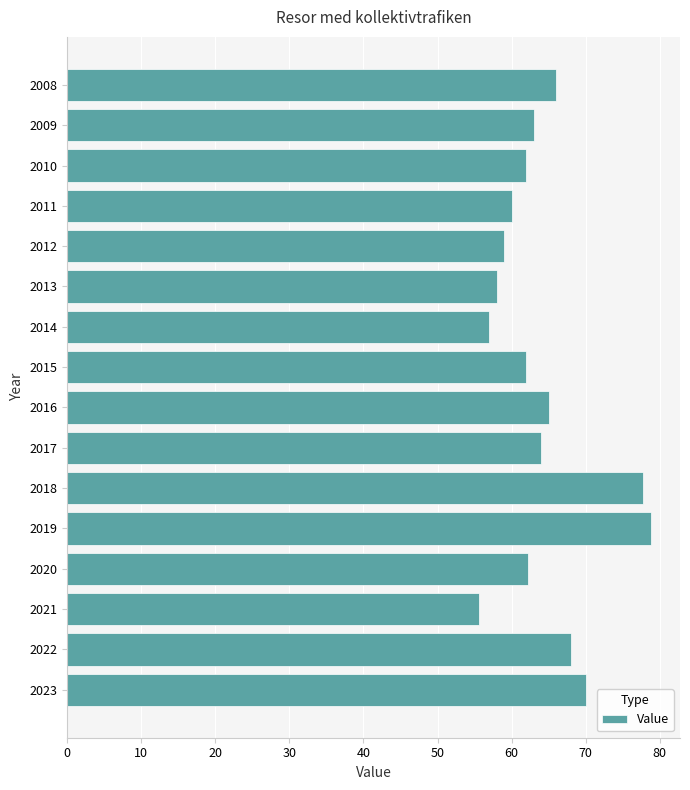

How many data points are less than 63?

8